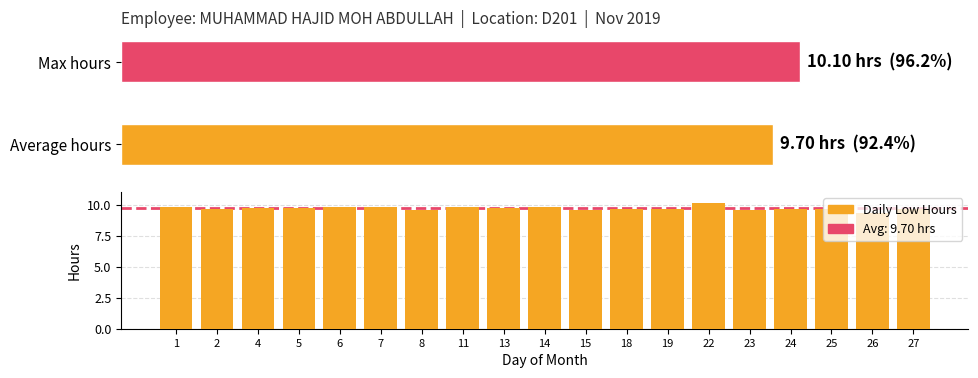

Where is the data nearest to the value 9?

26